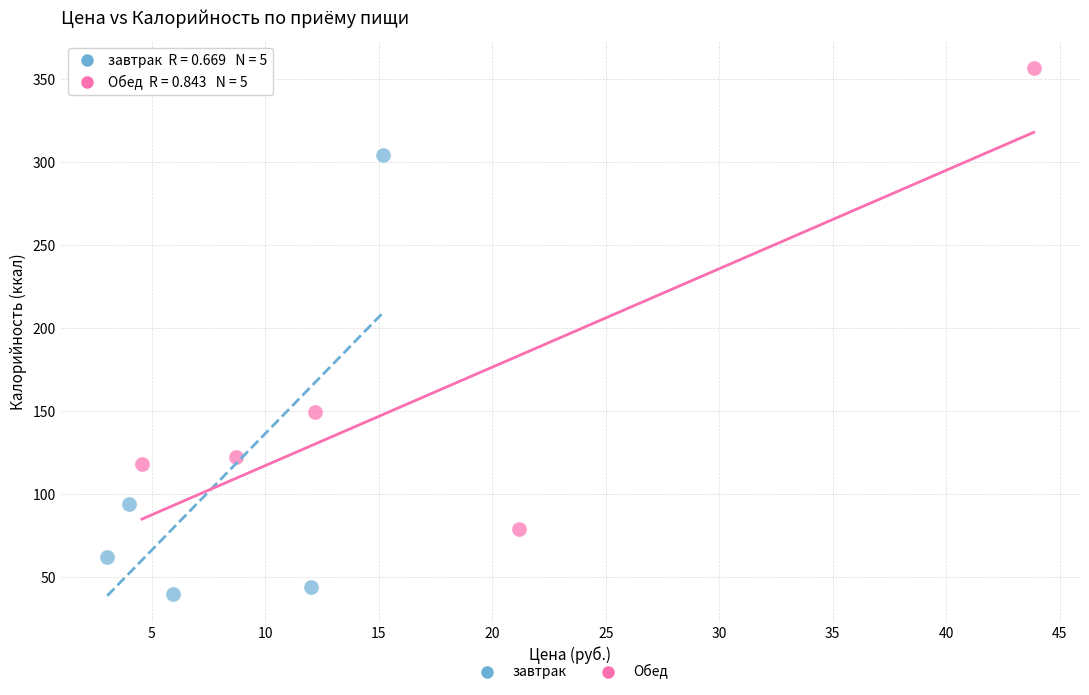

What are all the series names shown in the legend?

завтрак, Обед